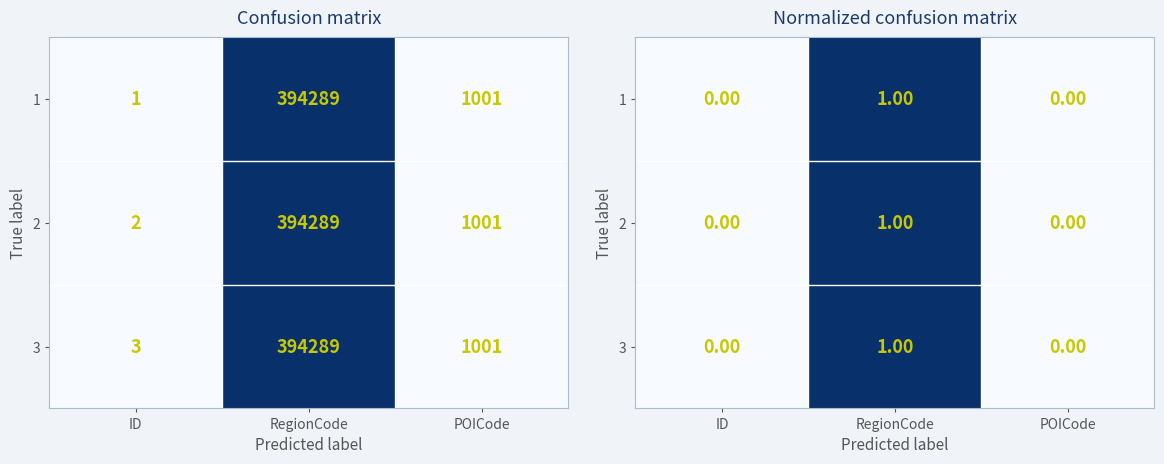

Which category has the highest value in the 3 series?

RegionCode